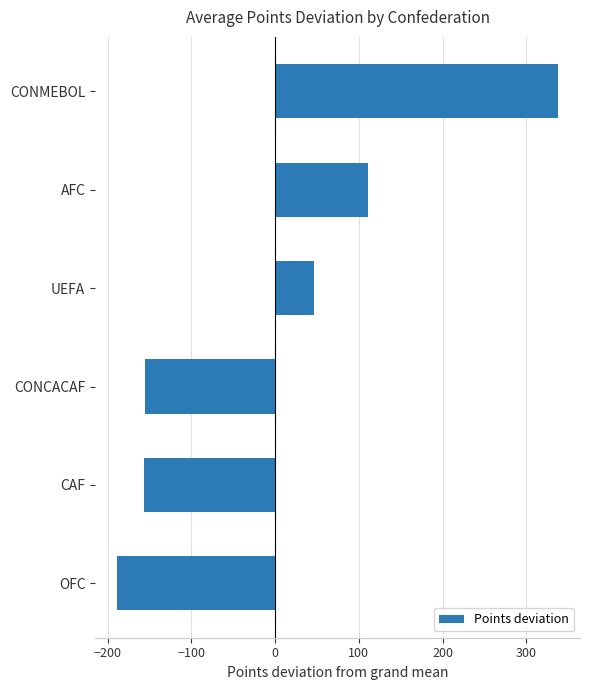

What is the minimum value shown in the chart?

-188.7